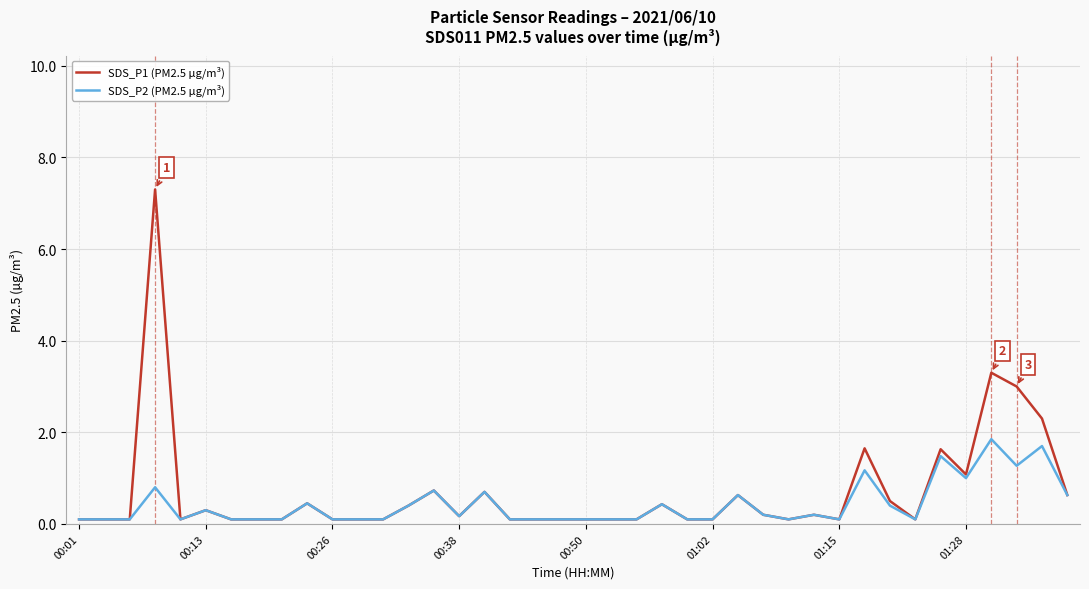

True or false: SDS_P1 (PM2.5 µg/m³) has more than 0 interior local peaks.

True